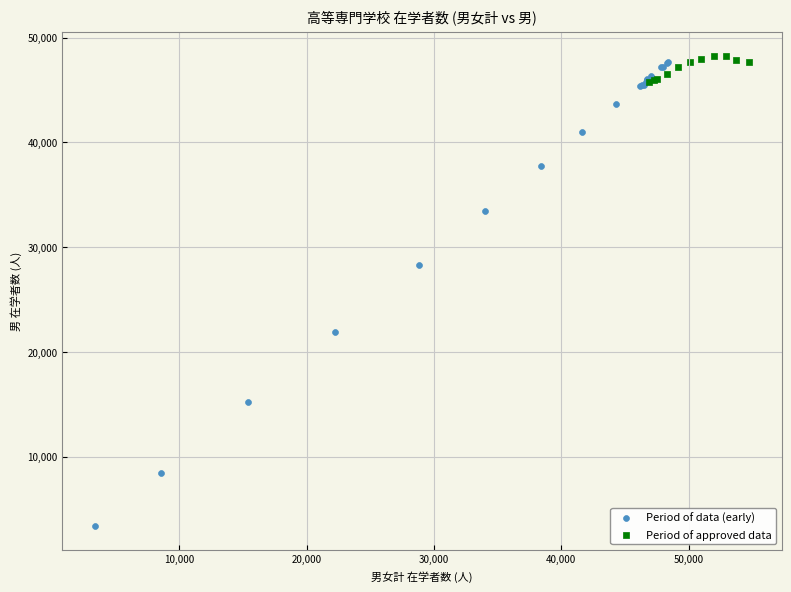

Which series has the largest Y range (max minus min)?

Period of data (early)